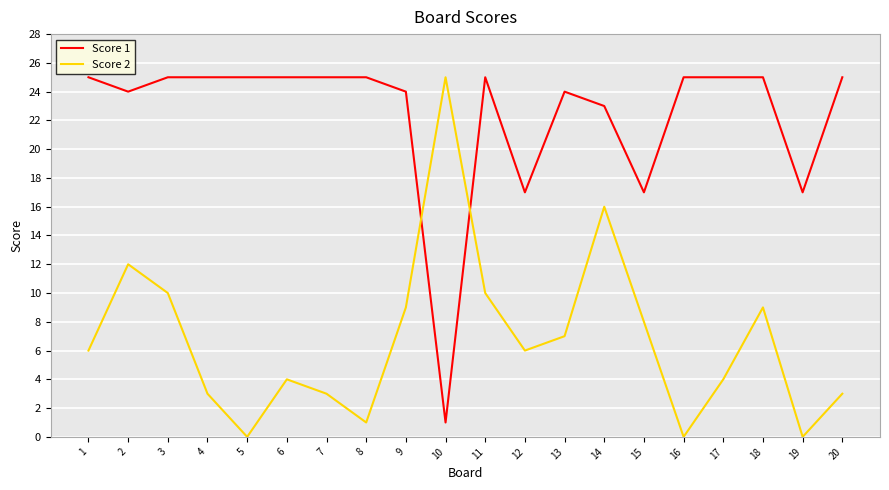

How many distinct data groups are displayed?

2